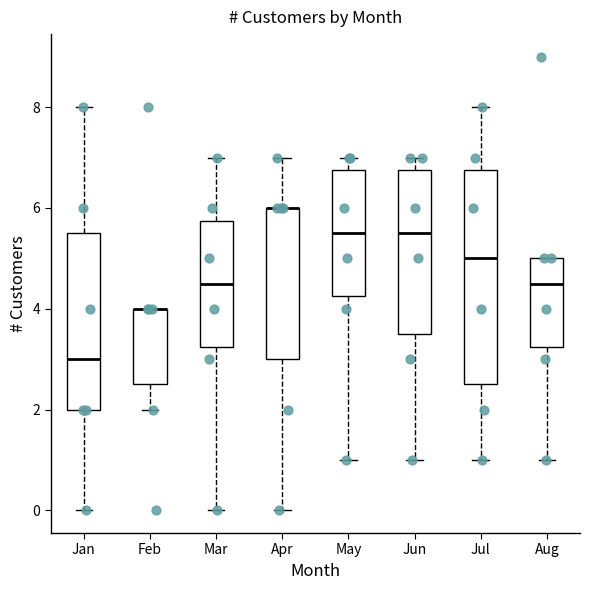

Reading left to right, transcribe this box plot: for each box, give where its median line is, the range the box spans, and where its two whiskers end, as read against the y-axis. The values are not printed on the chart, so give them approximately, as read against the axis.

Jan: median 3.0, box 2.0 to 5.6, whiskers 0.0 to 8.0
Feb: median 4.0 (drawn on the box's upper edge), box 2.6 to 4.0, whiskers 2.0 to 4.0
Mar: median 4.6, box 3.2 to 5.8, whiskers 0.0 to 7.0
Apr: median 6.0 (drawn on the box's upper edge), box 3.0 to 6.0, whiskers 0.0 to 7.0
May: median 5.6, box 4.2 to 6.8, whiskers 1.0 to 7.0
Jun: median 5.6, box 3.6 to 6.8, whiskers 1.0 to 7.0
Jul: median 5.0, box 2.6 to 6.8, whiskers 1.0 to 8.0
Aug: median 4.6, box 3.2 to 5.0, whiskers 1.0 to 5.0